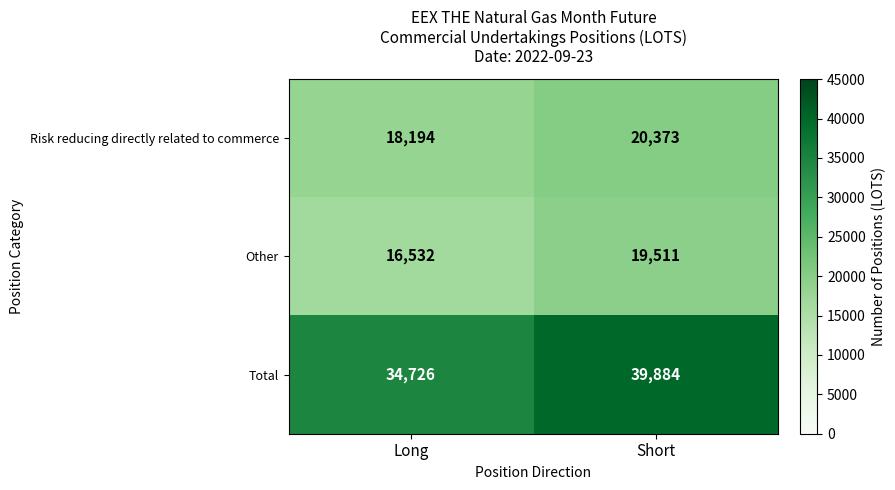

Reading left to right, extract all data points from this chart.

Risk reducing directly related to commerce: 18194	20373
Other: 16532	19511
Total: 34726	39884